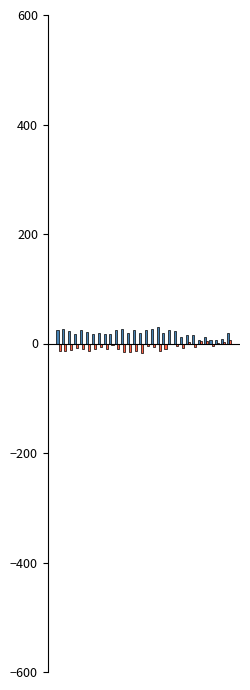

What is the maximum value shown in the chart?

30.6